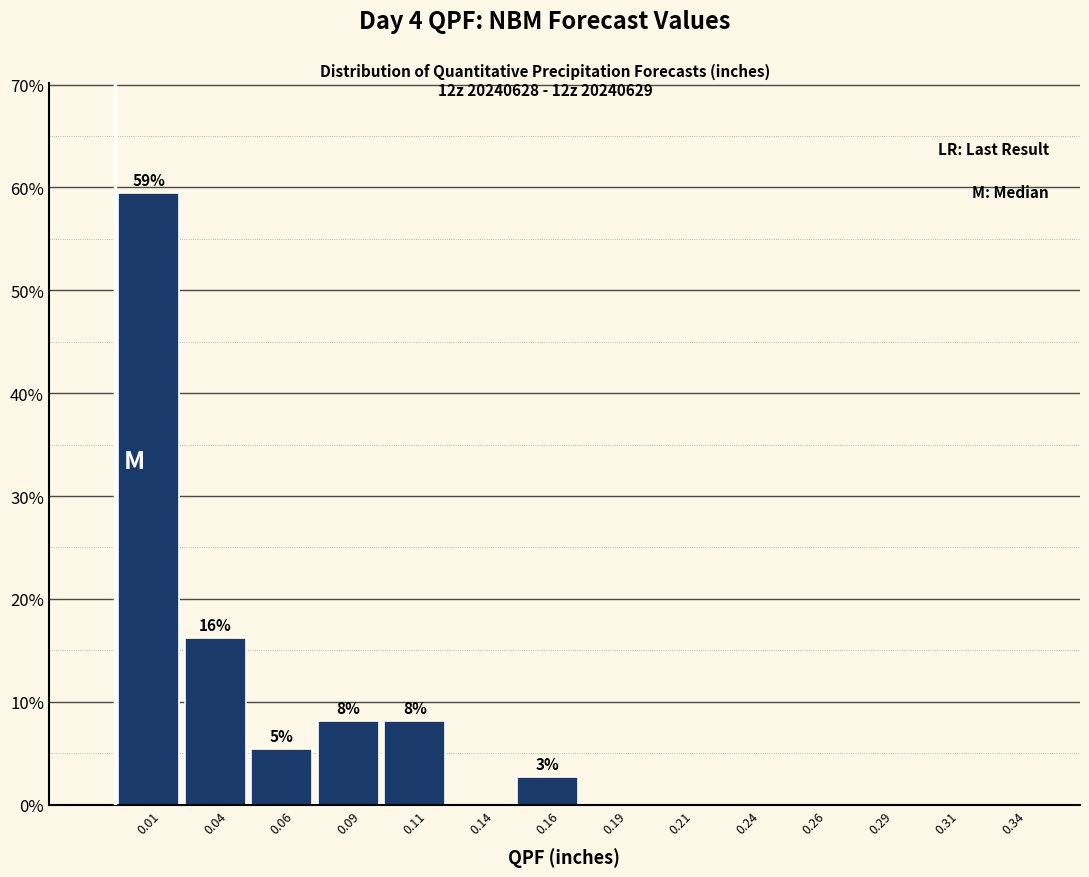

Which range on the x-axis has the tallest bar?

0.000 to 0.025